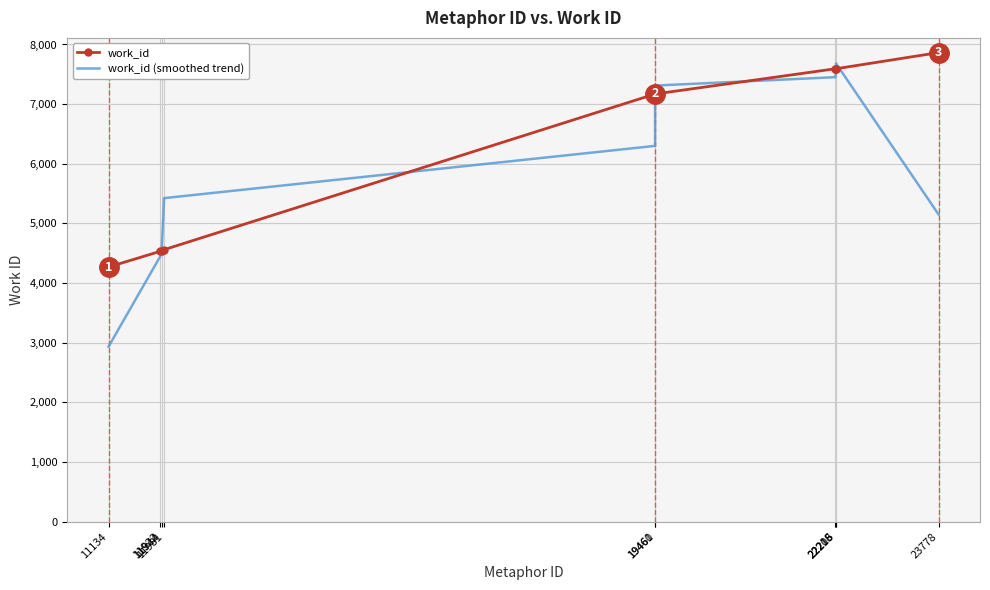

Which series has the largest total across all categories?

work_id